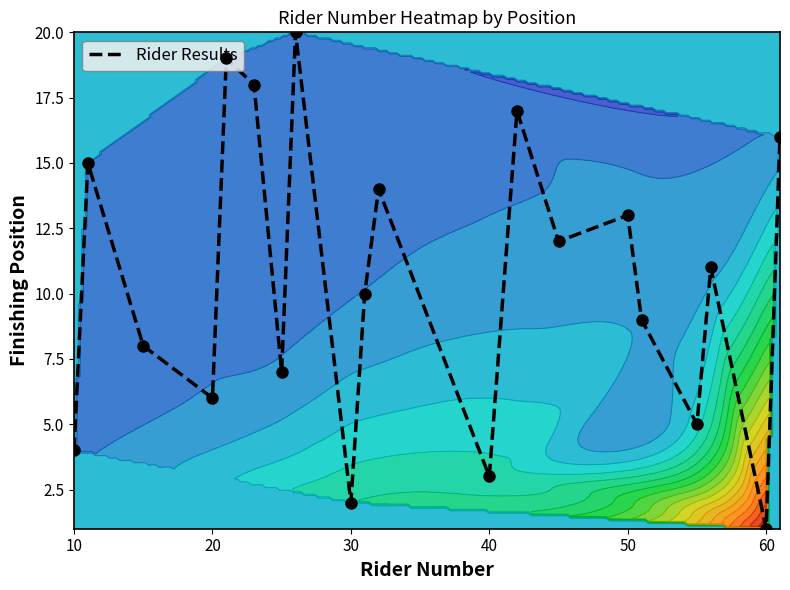

How many data points are above 11?

9